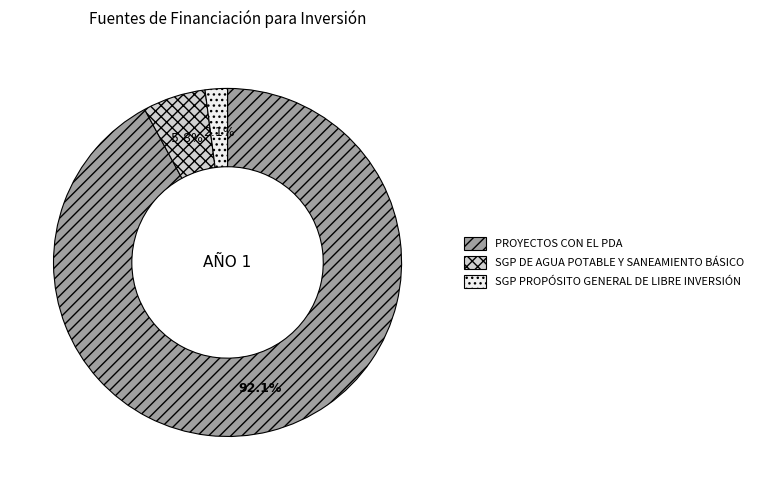

The SGP DE AGUA POTABLE Y SANEAMIENTO BÁSICO slice represents 6% of the pie. True or false?

True